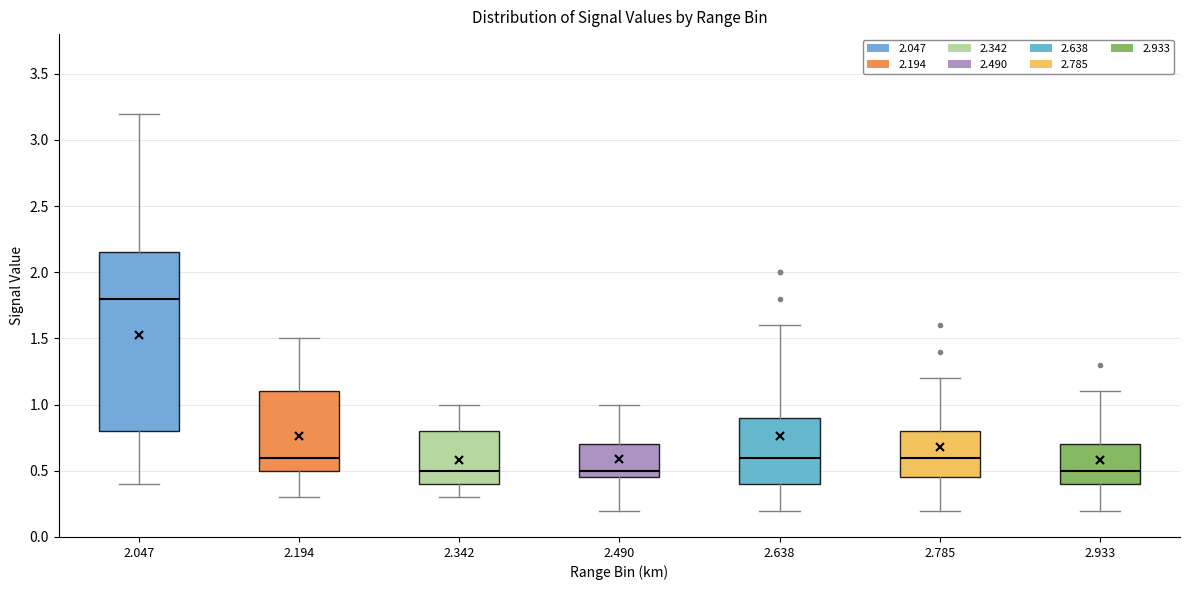

Where does the median line of the box at x = 2.933 sit on the y-axis? The values are not printed on the chart, so give them approximately, as read against the axis.

0.50